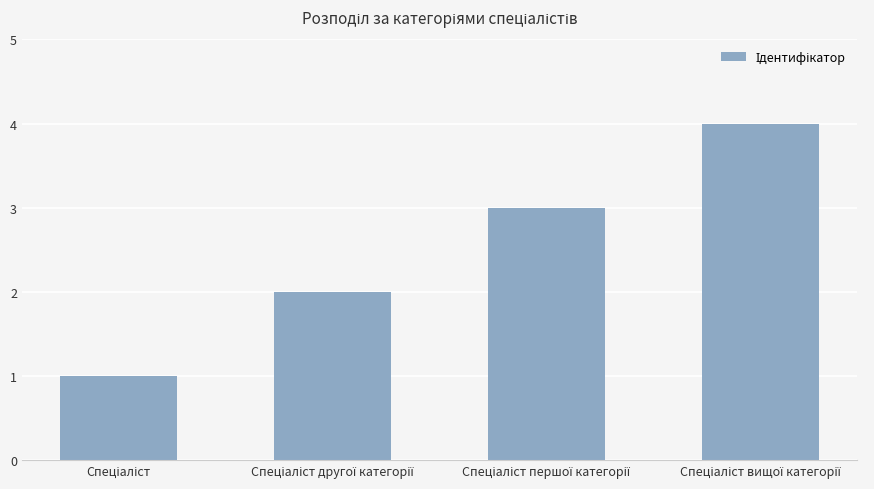

What is the difference between the maximum and minimum values?

3